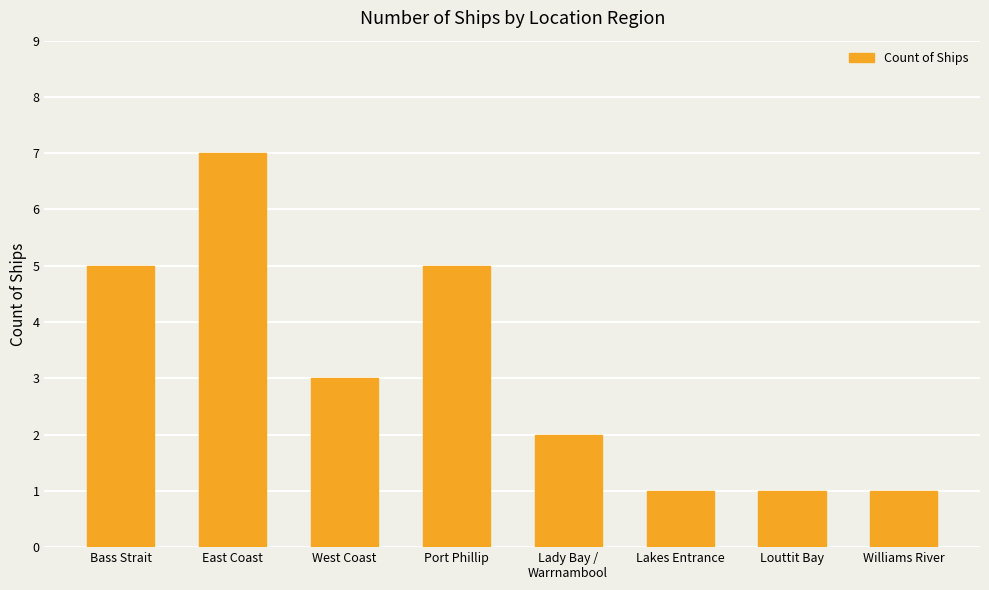

What is the difference between the maximum and second lowest values?

6